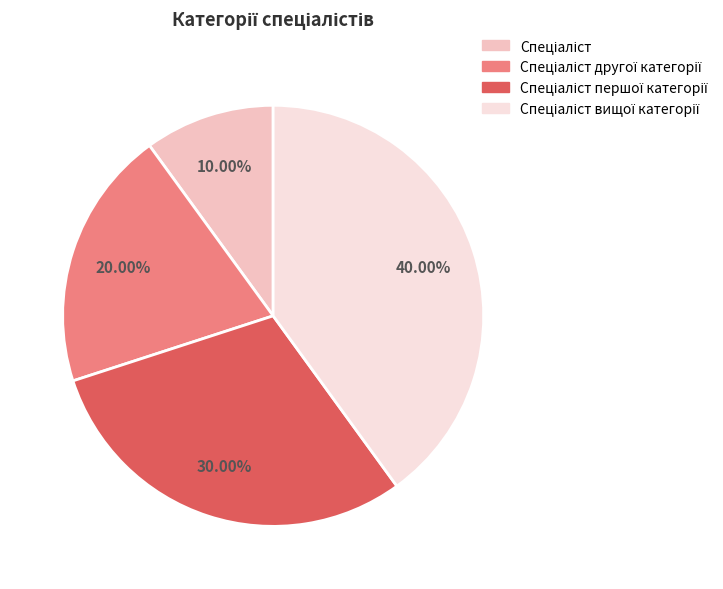

Does any single category account for the majority?

No